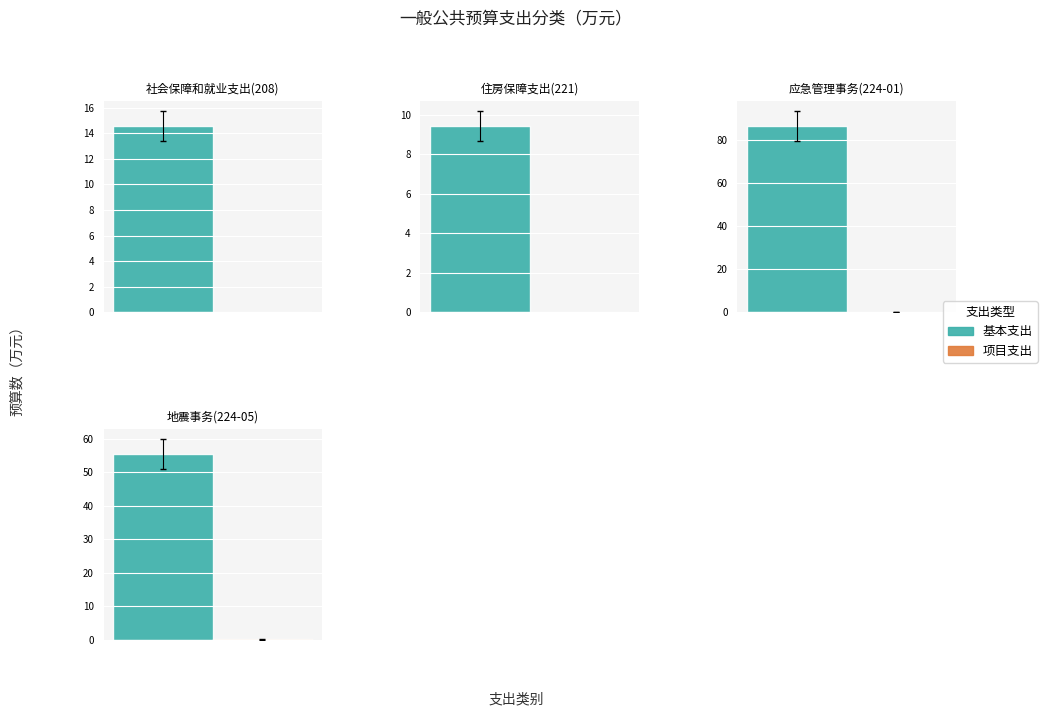

Count the number of categories in the chart.

4